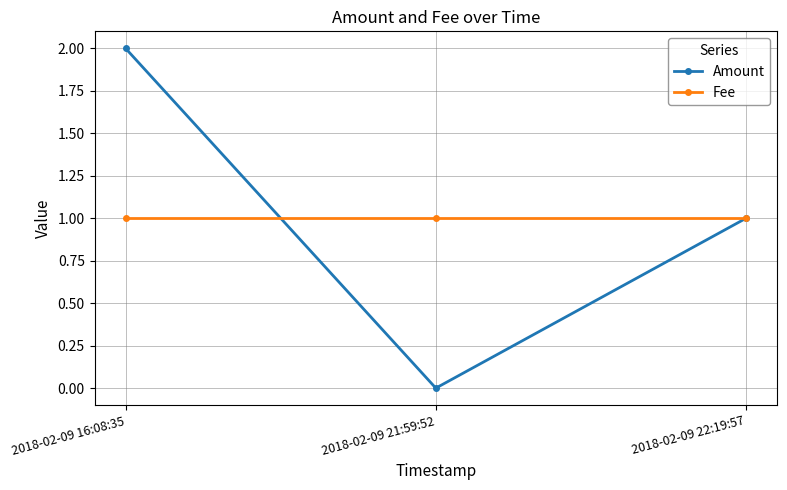

What is the label of the 2nd point from the left?

2018-02-09 21:59:52